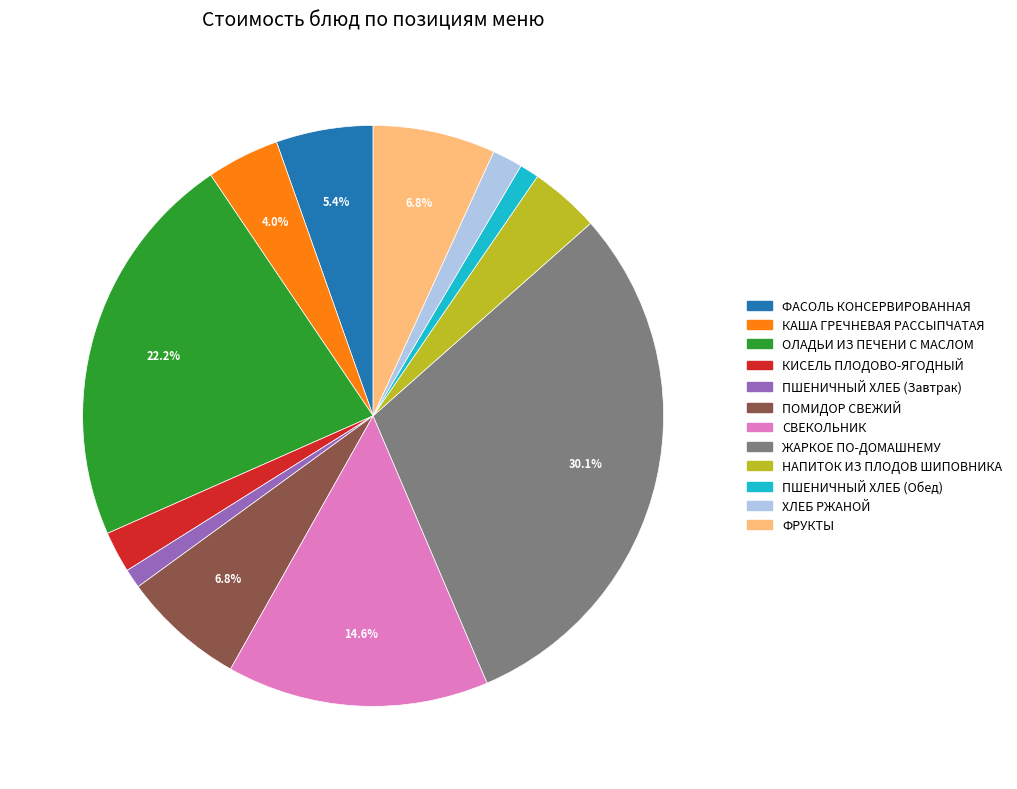

Does any single category account for the majority?

No